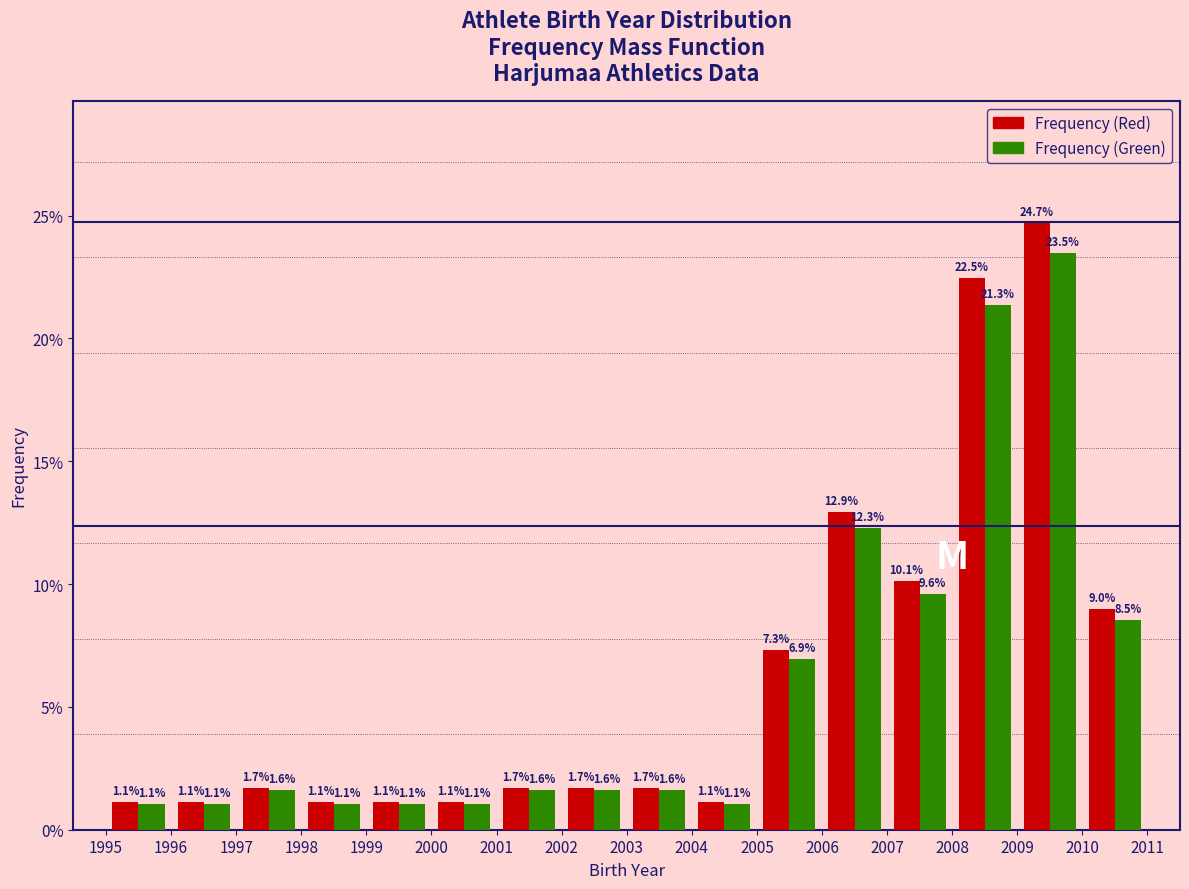

Reading left to right, transcribe this chart: for each range on the x-axis, give the height of each series' bar.

1995 to 1996: Frequency (Red)=1.1	Frequency (Green)=1.1
1996 to 1997: Frequency (Red)=1.1	Frequency (Green)=1.1
1997 to 1998: Frequency (Red)=1.7	Frequency (Green)=1.6
1998 to 1999: Frequency (Red)=1.1	Frequency (Green)=1.1
1999 to 2000: Frequency (Red)=1.1	Frequency (Green)=1.1
2000 to 2001: Frequency (Red)=1.1	Frequency (Green)=1.1
2001 to 2002: Frequency (Red)=1.7	Frequency (Green)=1.6
2002 to 2003: Frequency (Red)=1.7	Frequency (Green)=1.6
2003 to 2004: Frequency (Red)=1.7	Frequency (Green)=1.6
2004 to 2005: Frequency (Red)=1.1	Frequency (Green)=1.1
2005 to 2006: Frequency (Red)=7.3	Frequency (Green)=6.9
2006 to 2007: Frequency (Red)=12.9	Frequency (Green)=12.3
2007 to 2008: Frequency (Red)=10.1	Frequency (Green)=9.6
2008 to 2009: Frequency (Red)=22.5	Frequency (Green)=21.3
2009 to 2010: Frequency (Red)=24.7	Frequency (Green)=23.5
2010 to 2011: Frequency (Red)=9.0	Frequency (Green)=8.5